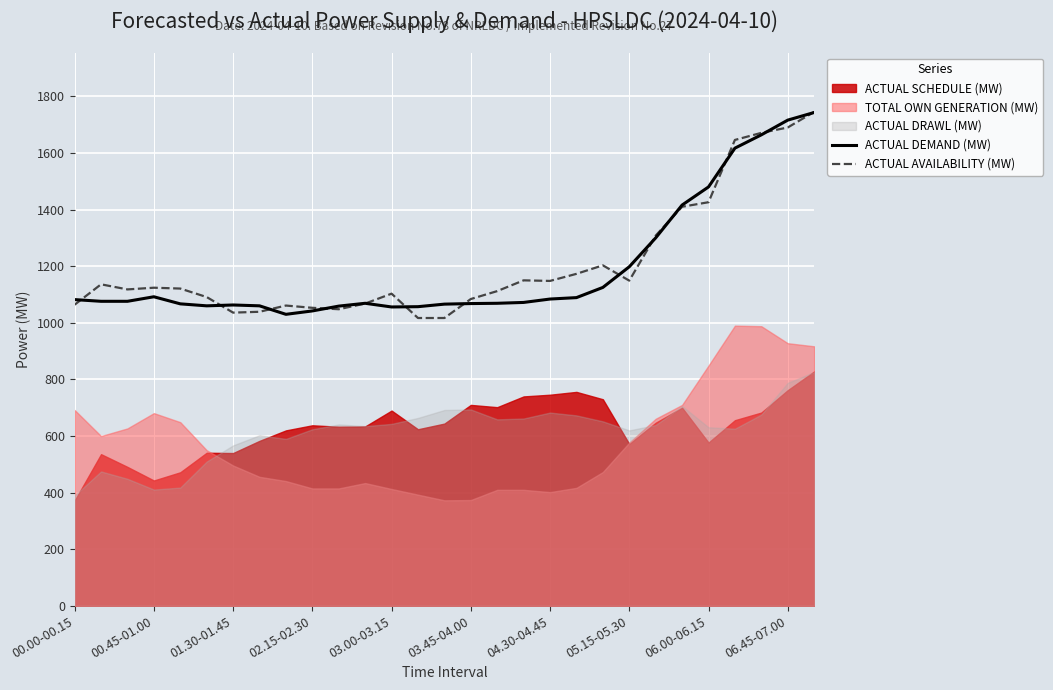

What is the highest value of the ACTUAL AVAILABILITY (MW) series?

1745